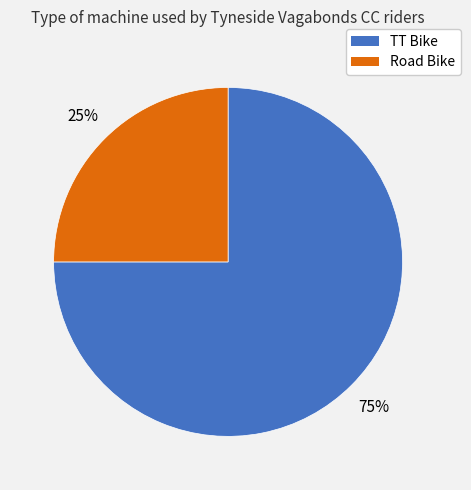

To the nearest percent, what is the difference between the TT Bike and Road Bike slice percentages?

50%